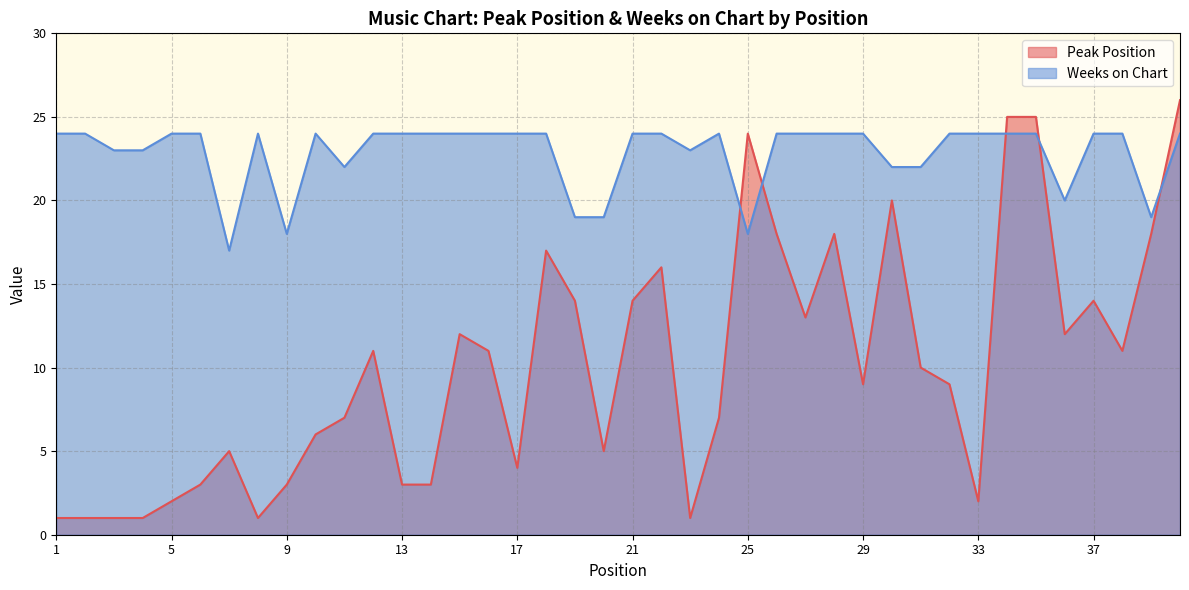

Which series has the largest total across all categories?

Weeks on Chart